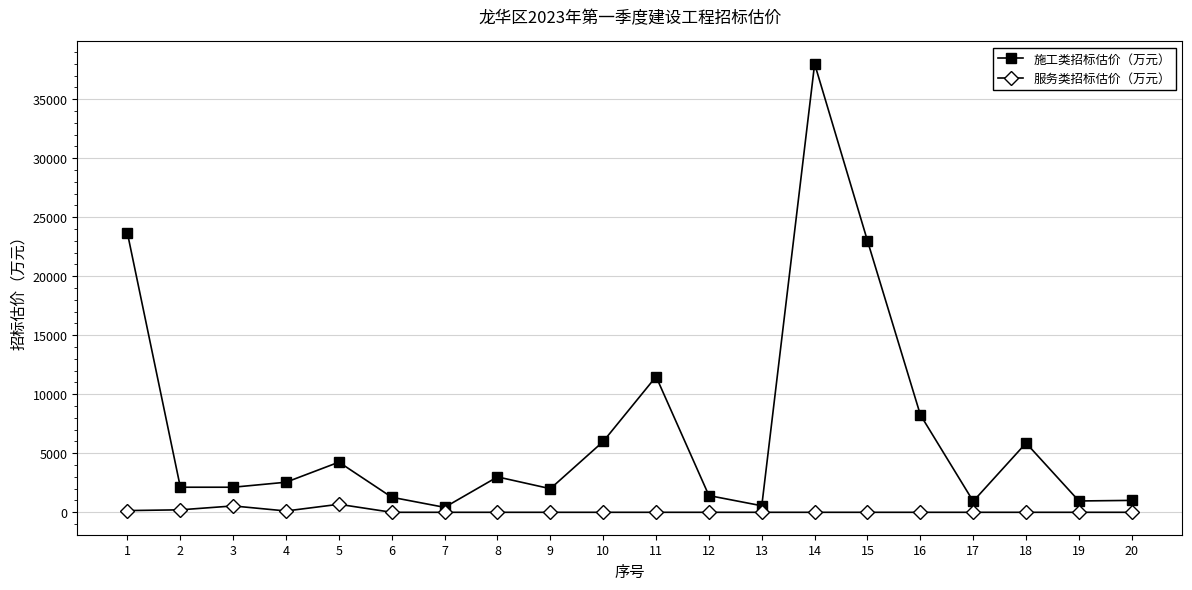

List the series in order of their overall mean, highest first.

施工类招标估价（万元）, 服务类招标估价（万元）